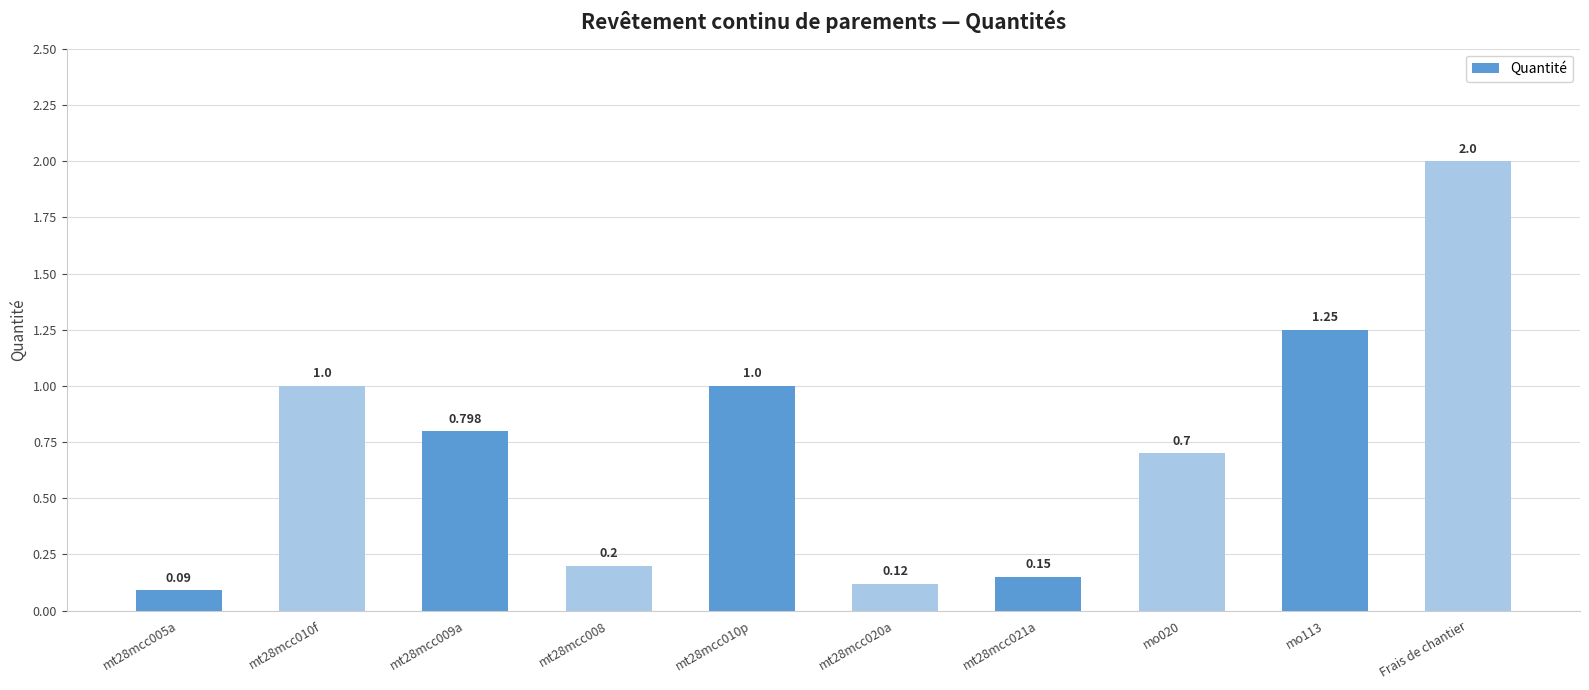

Which category has the highest value across all series?

Frais de chantier